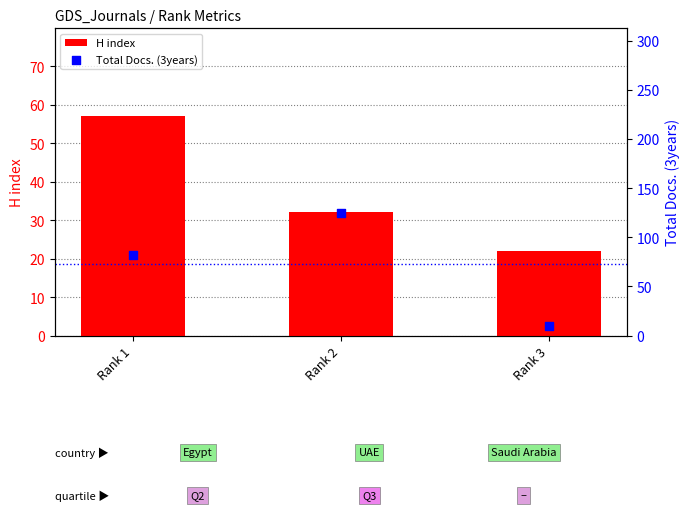

Which series has the largest total across all categories?

Total Docs. (3years)